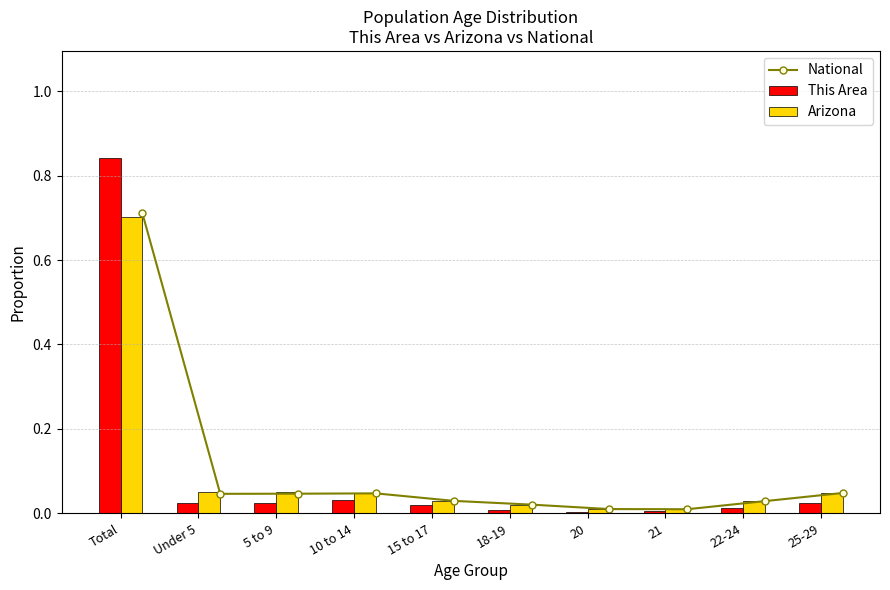

How many categories are shown in the chart?

10